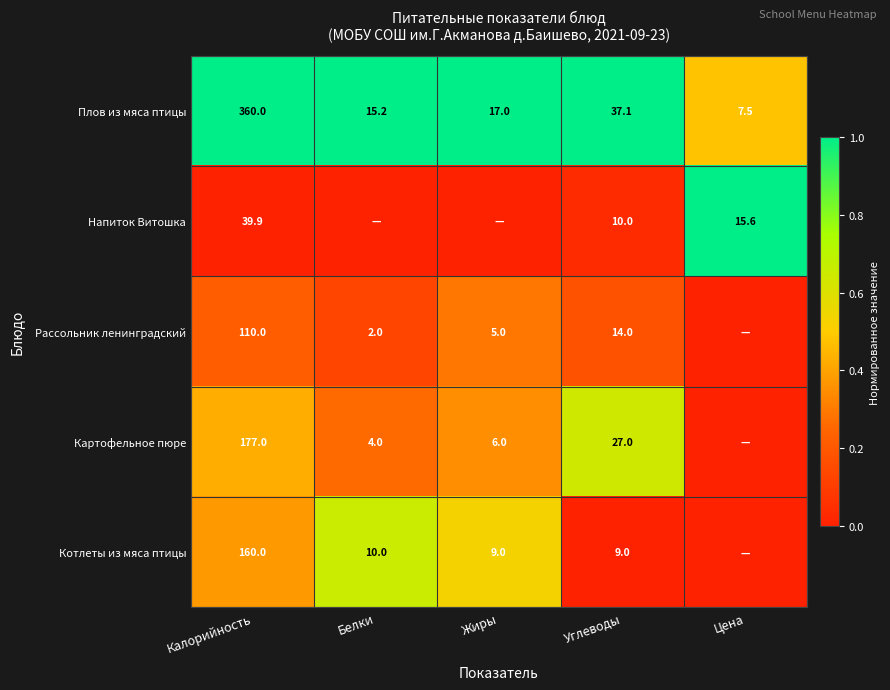

The value of Картофельное пюре at Углеводы is 27.0. True or false?

True